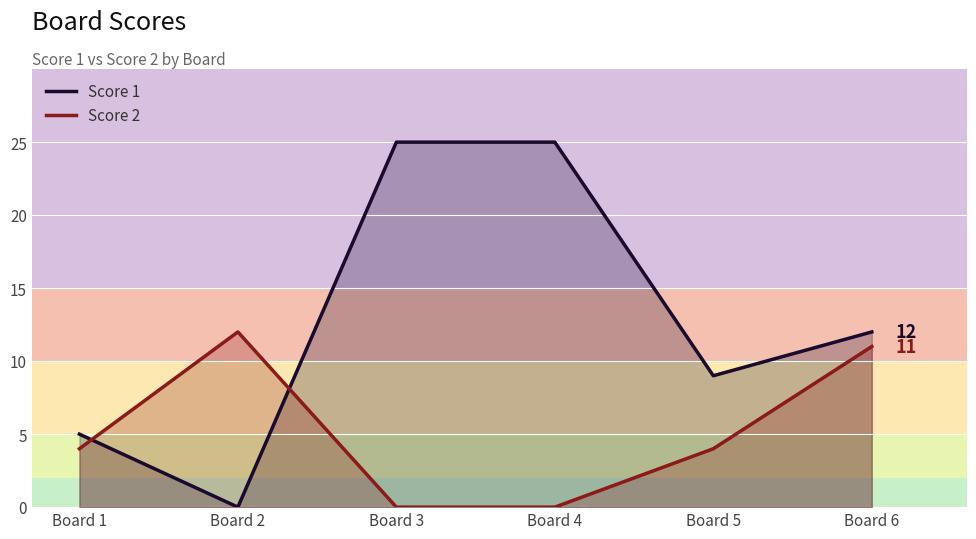

True or false: Score 2 has a value of 2 at Board 1.

False